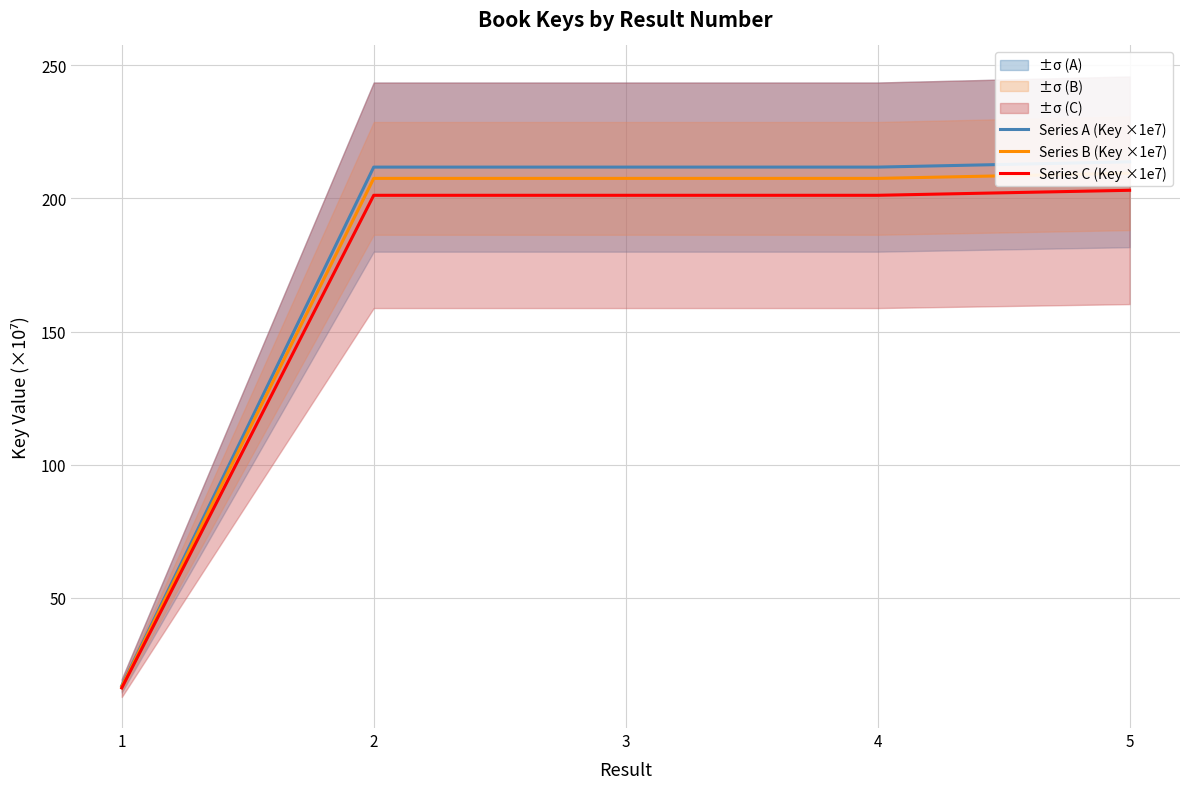

What is the value of the Series B (Key ×1e7) point at the 3rd from the left?

207.6